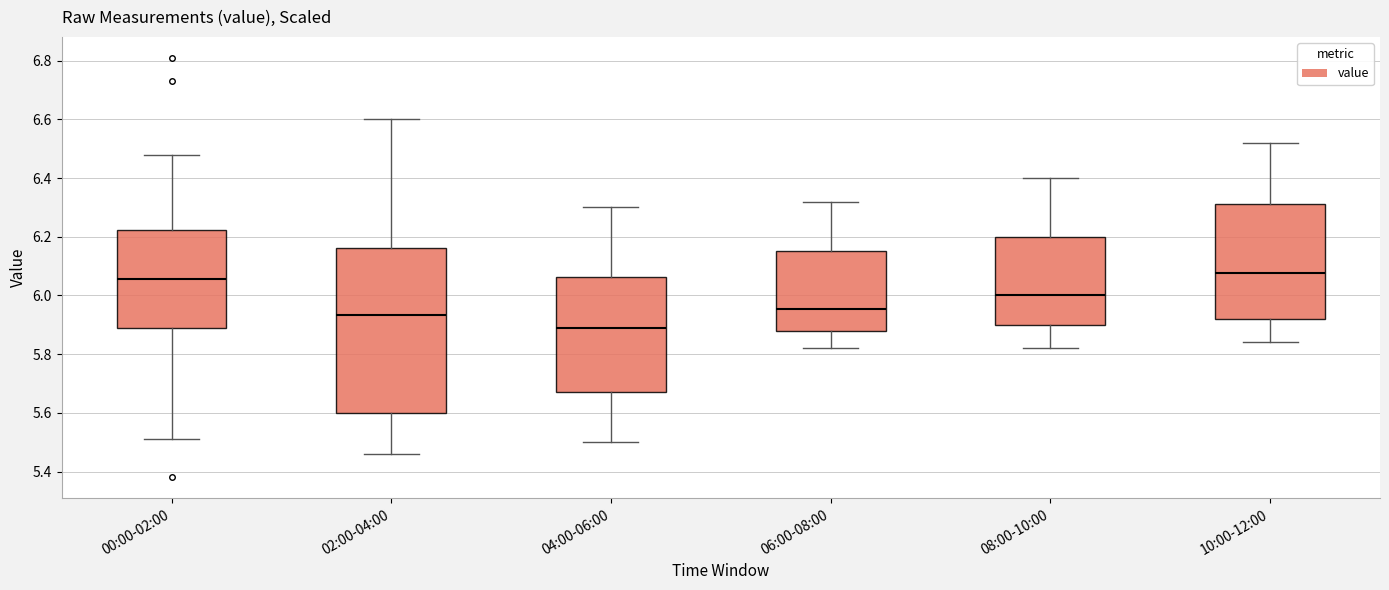

Which box's median line is the lowest?

04:00-06:00